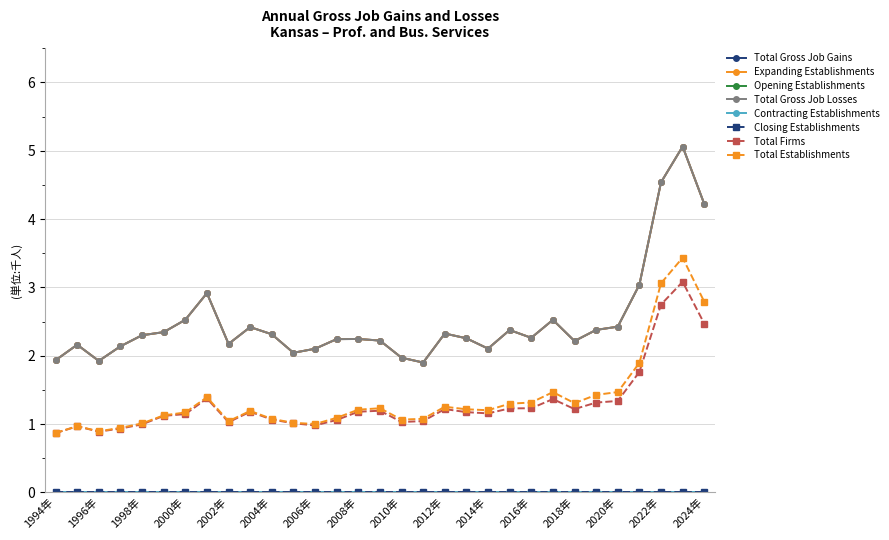

Is this an area chart (filled region under the line)?

No